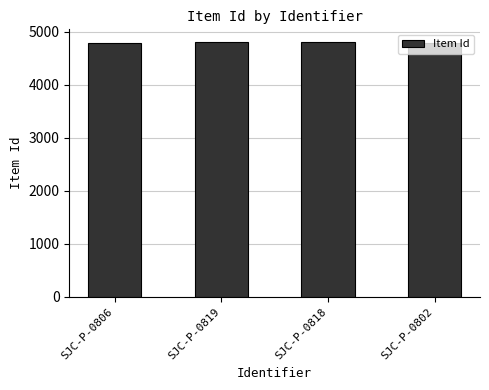

The chart shows a value of 4802 at SJC-P-0819. True or false?

True